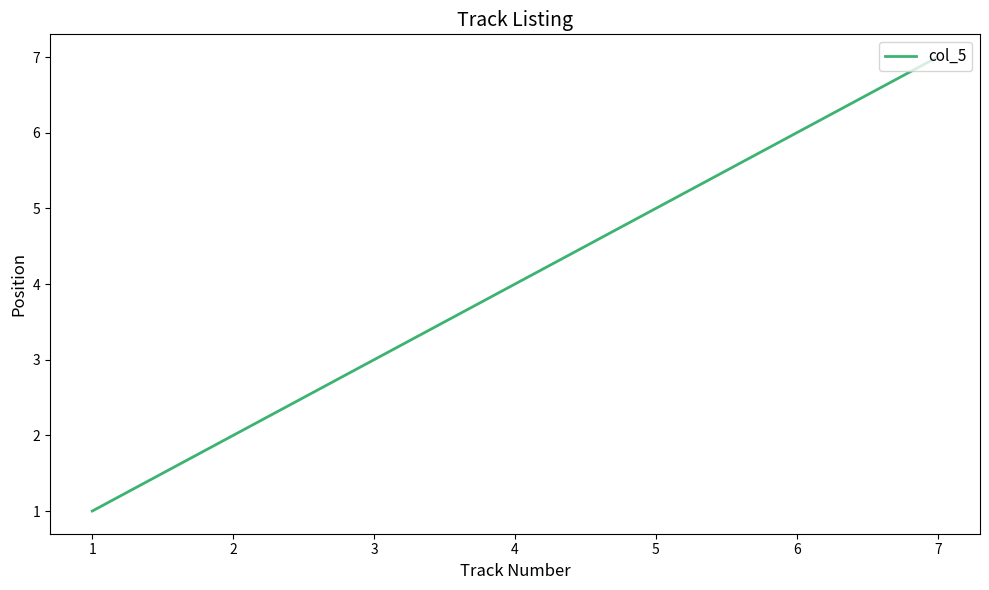

Count the number of categories in the chart.

7